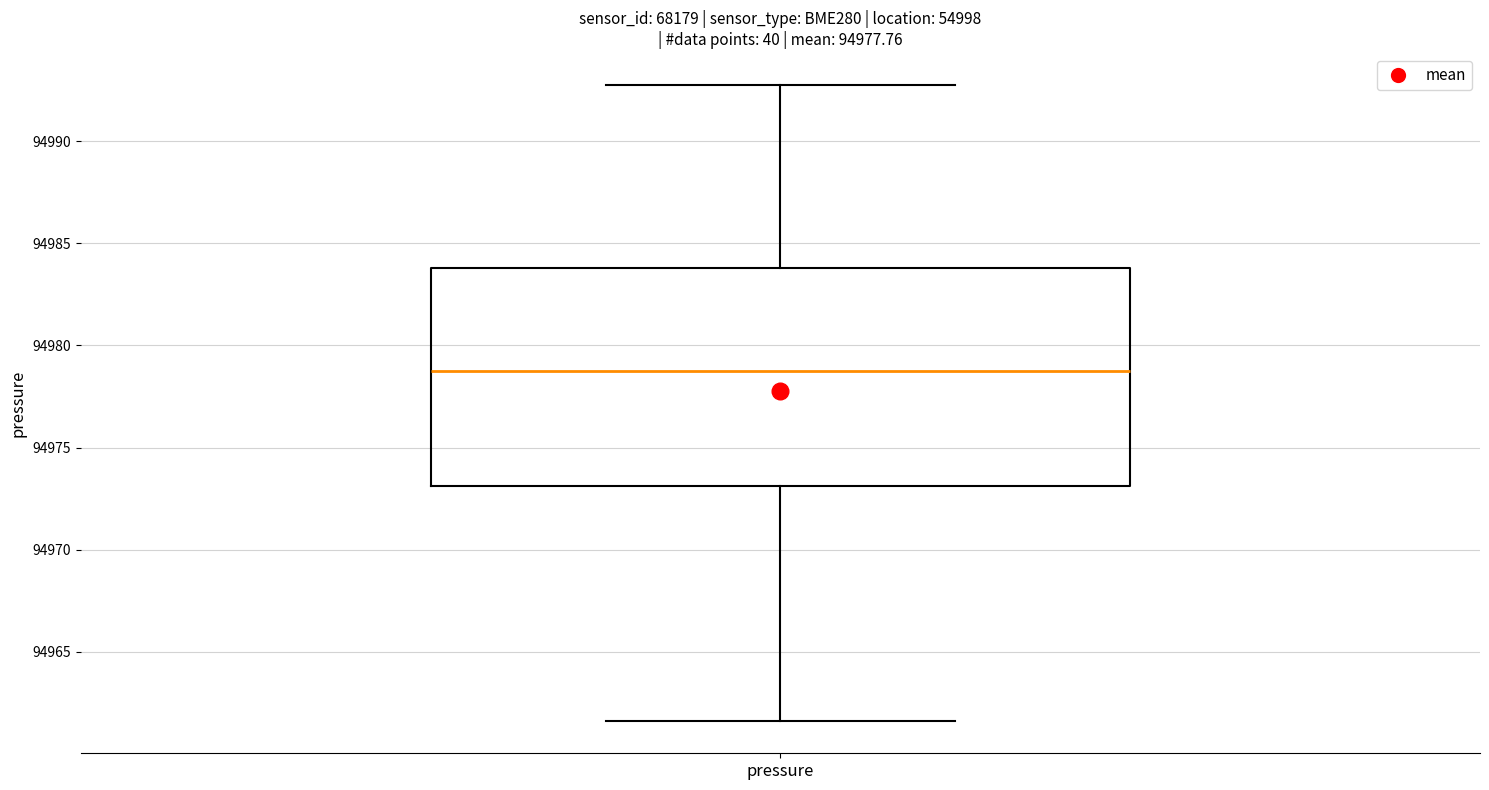

Where does the median line of the box for pressure sit on the y-axis? The values are not printed on the chart, so give them approximately, as read against the axis.

94979.0